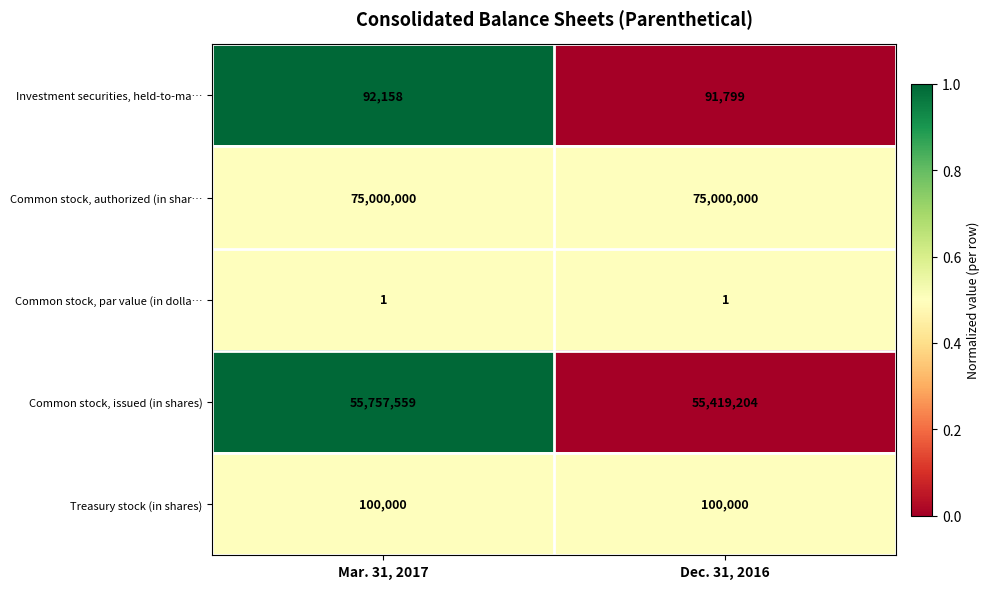

Rank the series by their maximum value, from highest to lowest.

Common stock, authorized (in shar…, Common stock, issued (in shares), Treasury stock (in shares), Investment securities, held-to-ma…, Common stock, par value (in dolla…